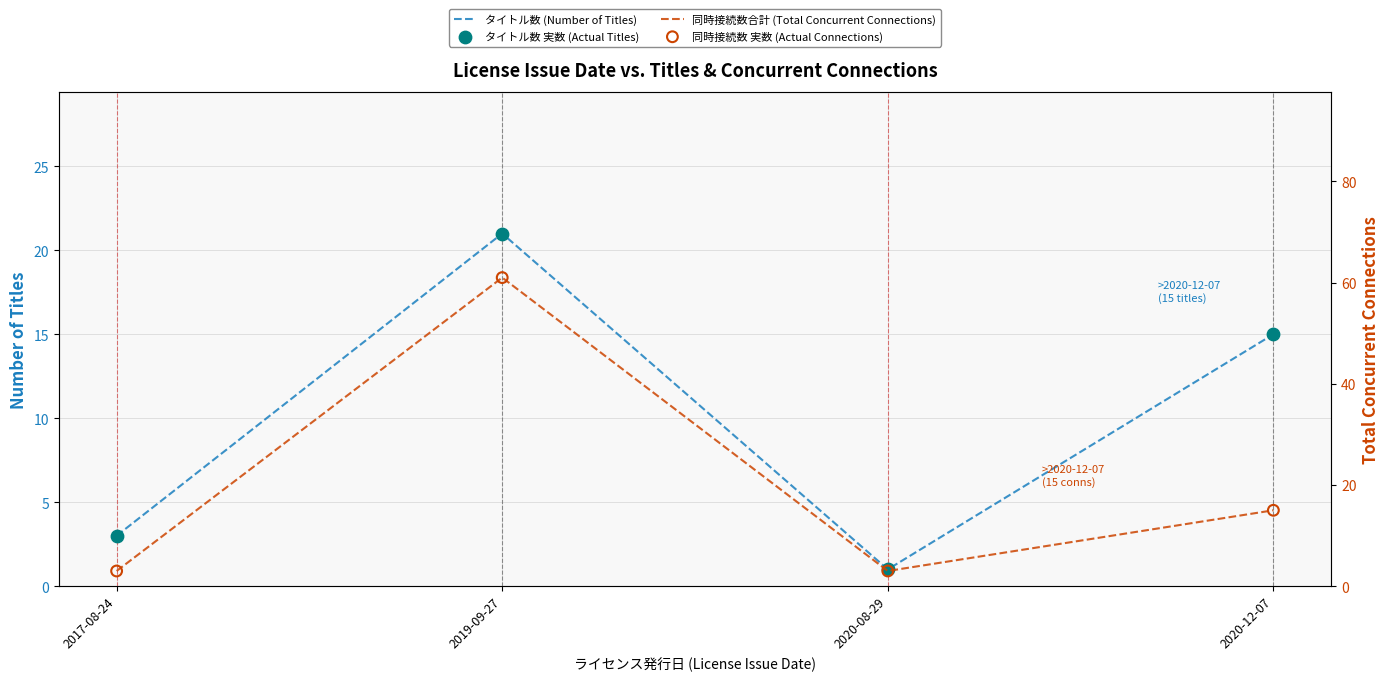

At which category is the sum across all series the highest?

2019-09-27